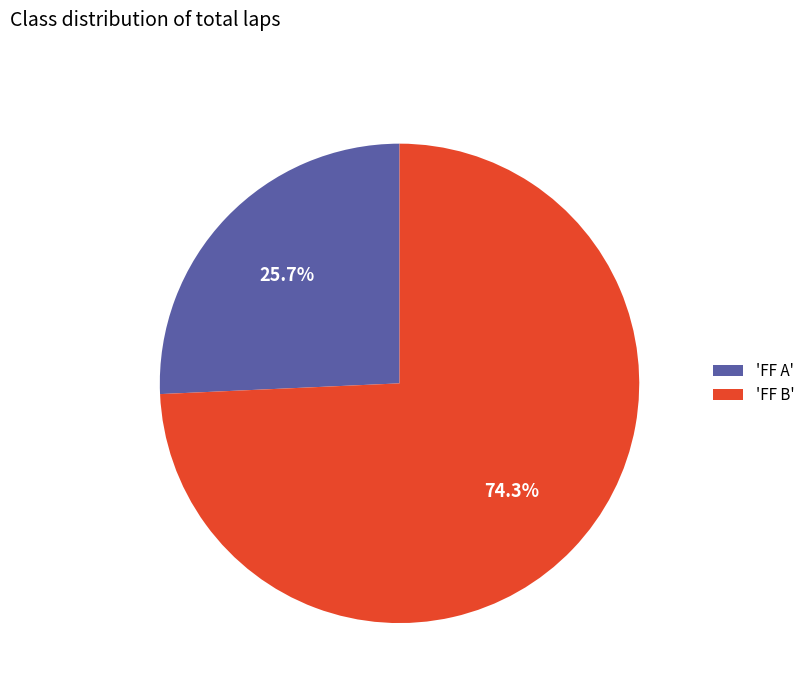

How many slices are in this pie chart?

2